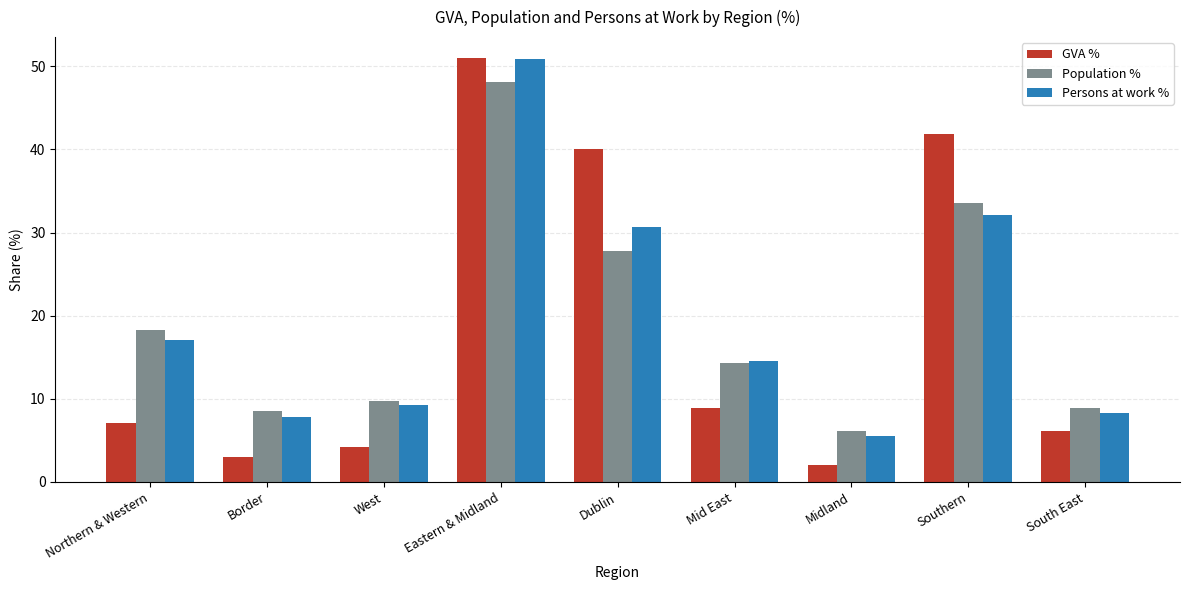

Count the number of categories in the chart.

9